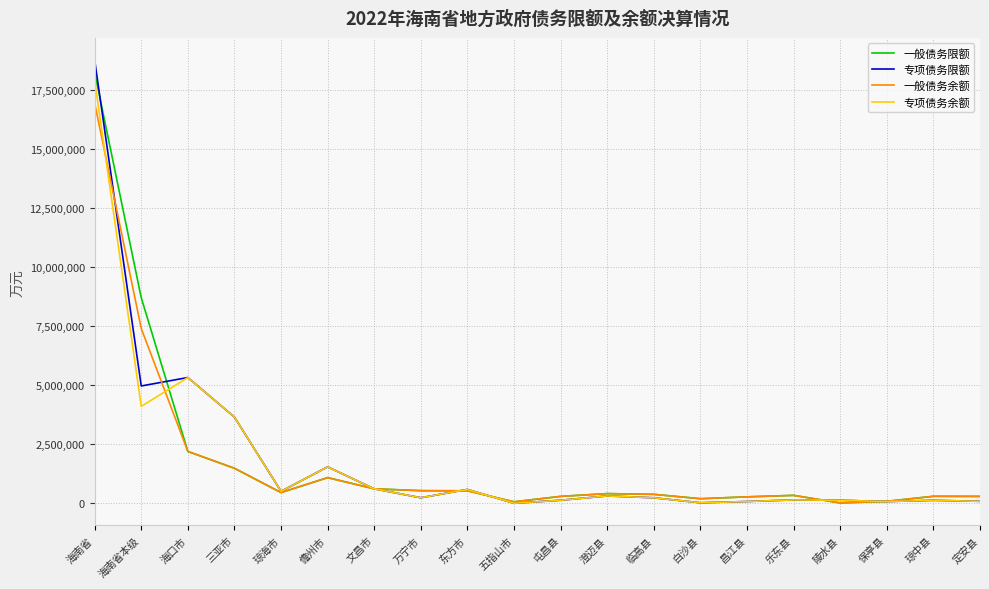

What is the difference between the maximum and minimum values in the 专项债务限额 series?

18775911